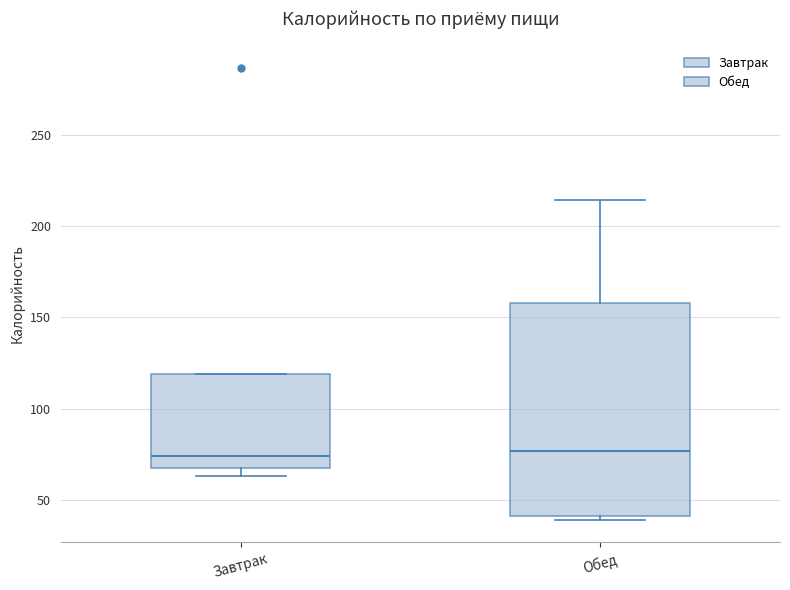

Where does the median line of the box for Обед sit on the y-axis? The values are not printed on the chart, so give them approximately, as read against the axis.

75